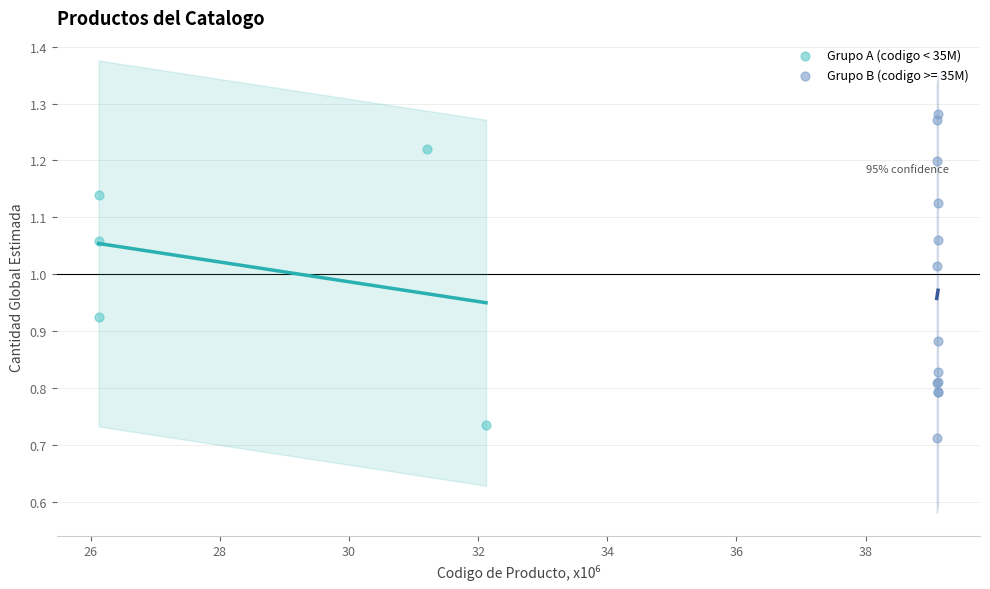

Which series has the widest spread of Y values?

Grupo B (codigo >= 35M)